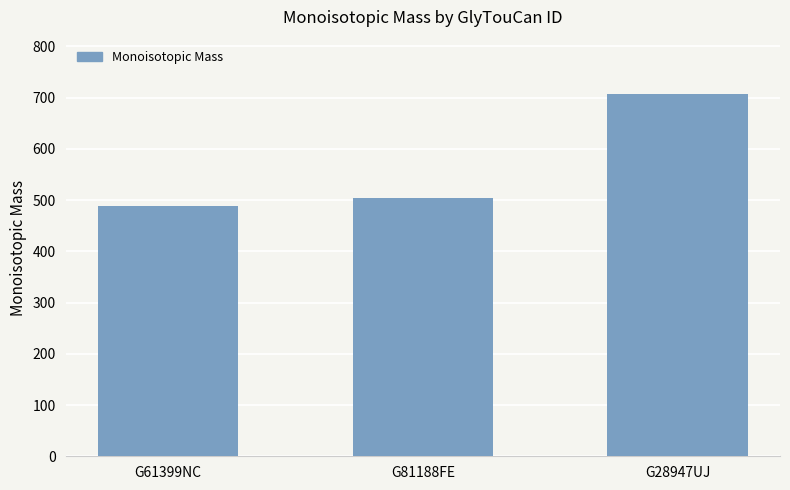

How many bars are there in total?

3